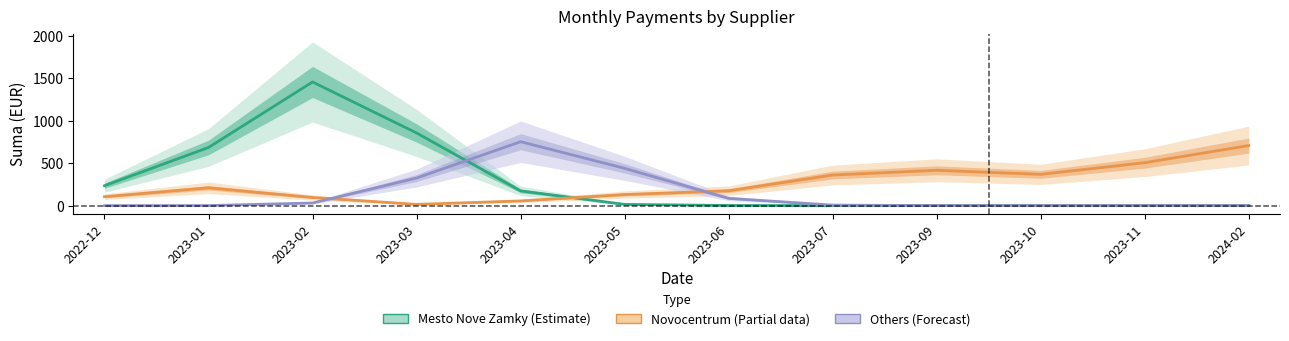

Reading left to right, what are all the values shown in this chart?

Mesto Nove Zamky: 2022-12=234.8	2023-01=684.7	2023-02=1456.6	2023-03=855.9	2023-04=173.6	2023-05=14.4	2023-06=1.4	2023-07=0.5	2023-09=0.0	2023-10=0.0	2023-11=0.0	2024-02=0.0
Novocentrum Nove Zamky: 2022-12=105.1	2023-01=209.6	2023-02=96.0	2023-03=14.5	2023-04=55.2	2023-05=130.4	2023-06=175.1	2023-07=360.4	2023-09=416.2	2023-10=368.2	2023-11=505.8	2024-02=707.5
Others: 2022-12=0.0	2023-01=0.6	2023-02=30.8	2023-03=324.9	2023-04=752.9	2023-05=439.3	2023-06=85.5	2023-07=5.9	2023-09=0.1	2023-10=0.0	2023-11=0.0	2024-02=0.0